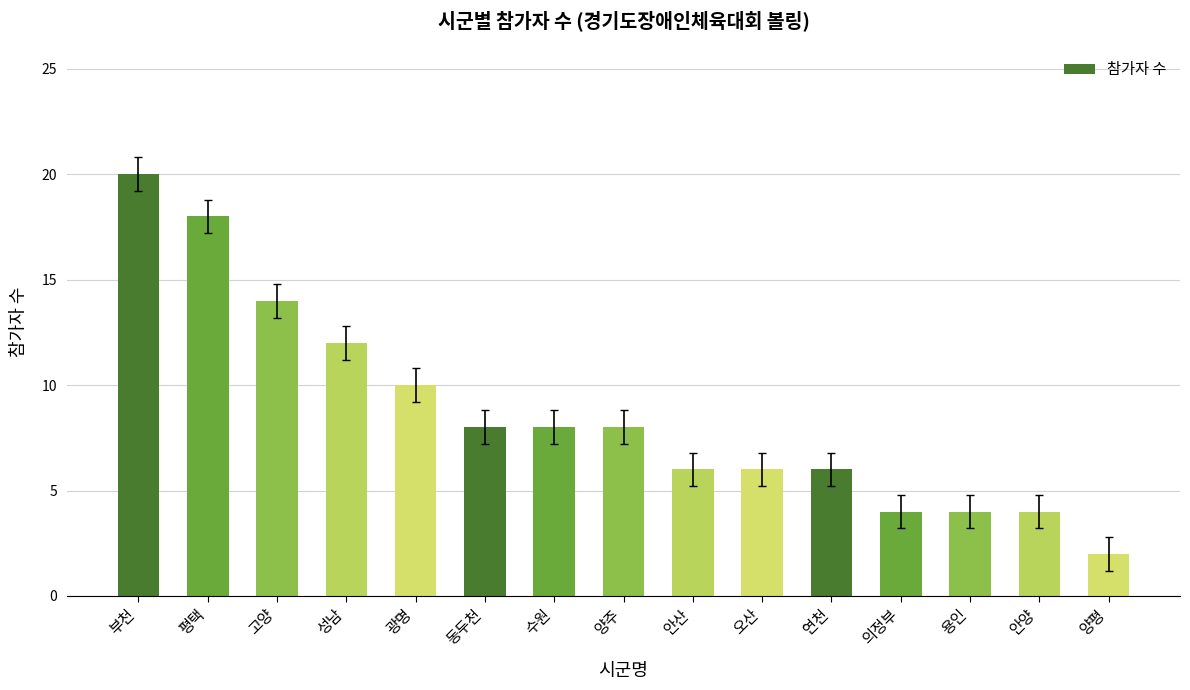

What value does the data have at 부천, to the nearest 5?

20